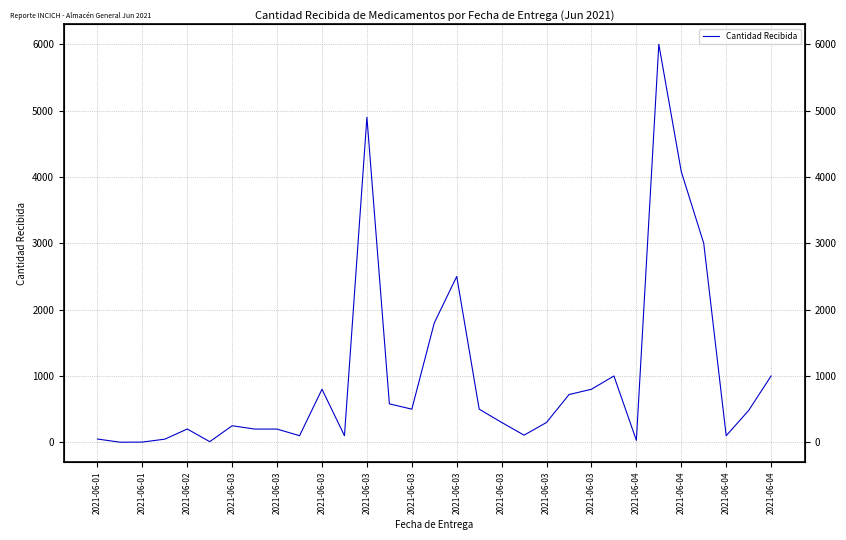

True or false: the data has more than 0 interior local peaks.

True